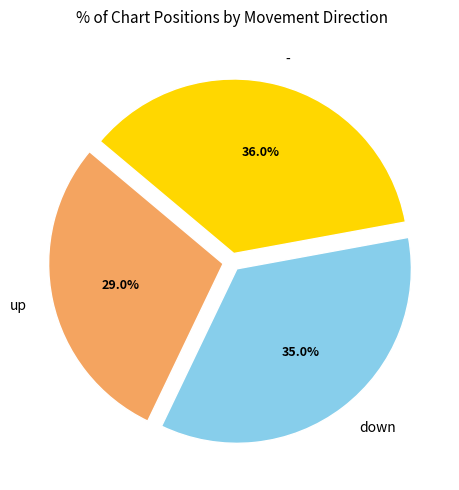

Which category has the smallest portion of the pie?

up